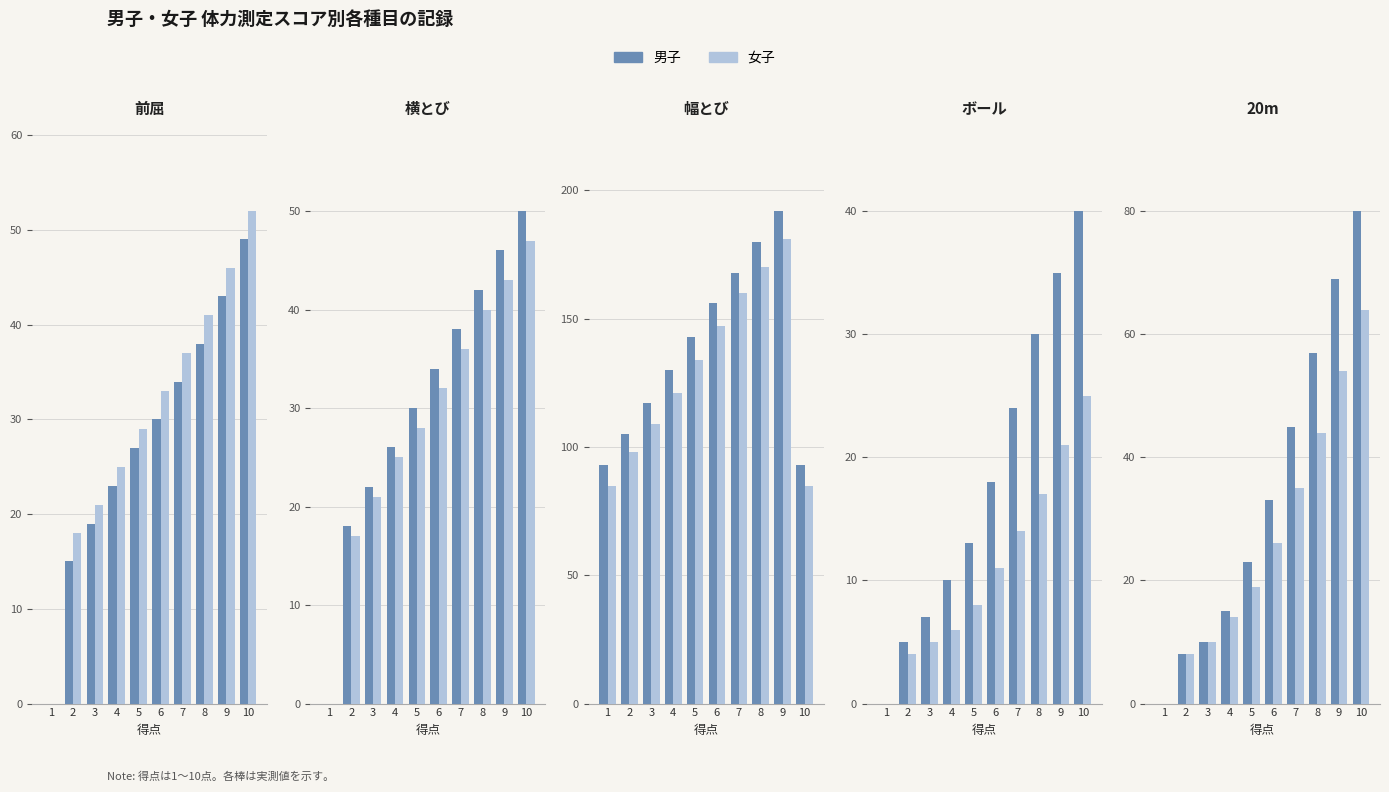

True or false: 男子 has a value of -43 at 1.

False